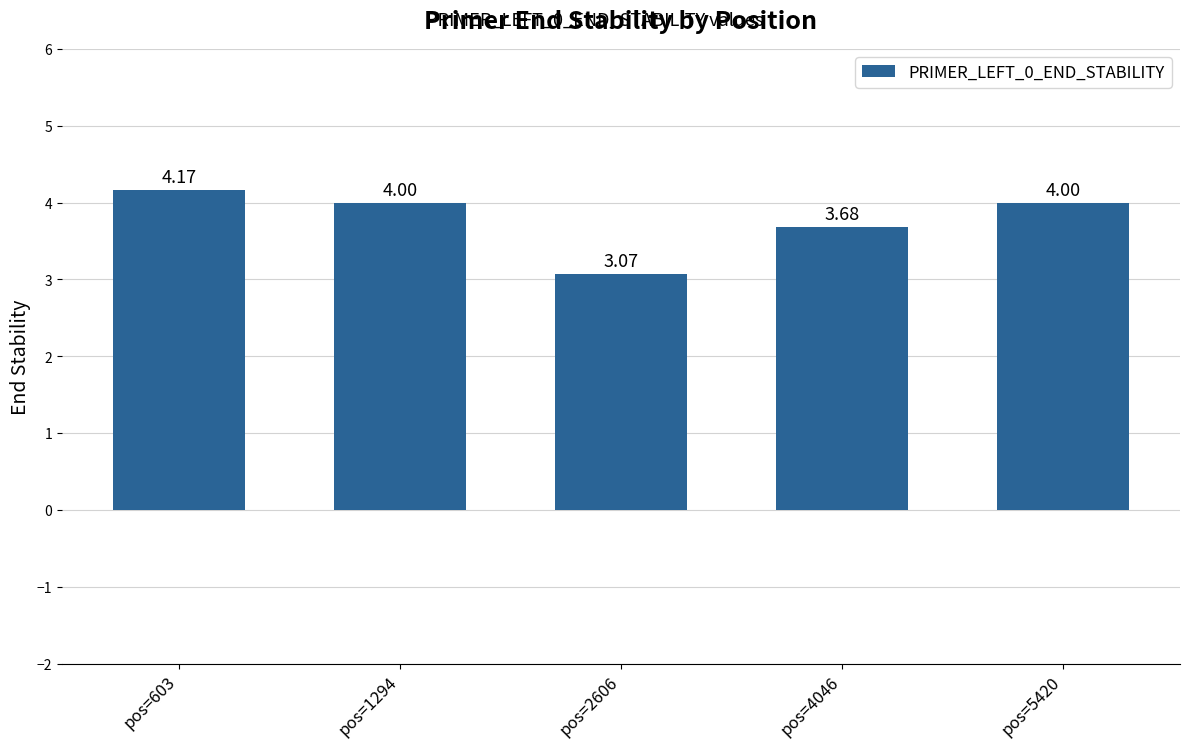

What is the sum of the values at pos=1294 and pos=2606?

7.1